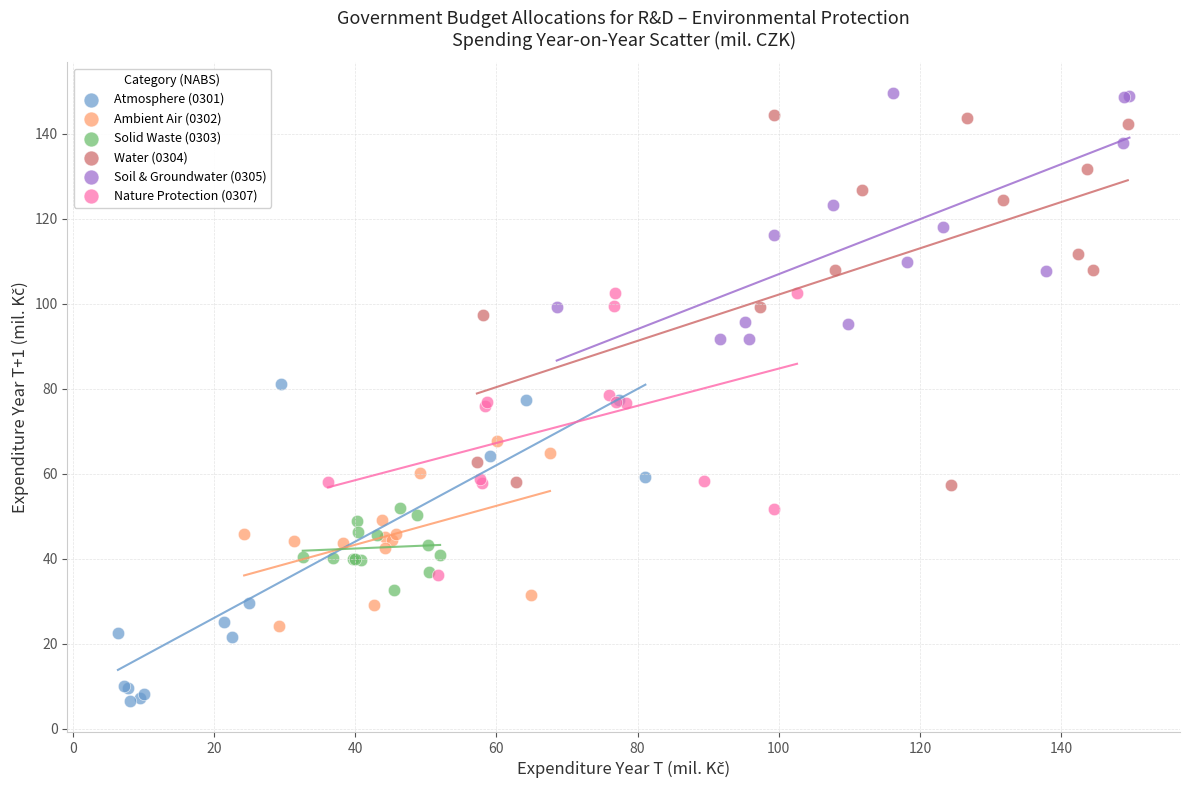

Which series reaches the minimum Y coordinate?

Atmosphere (0301)